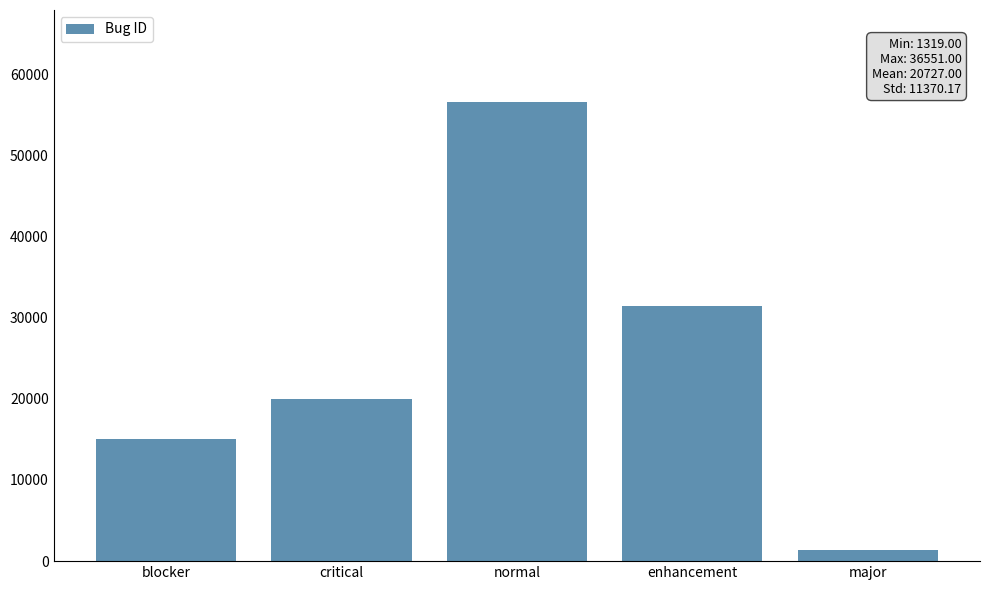

Reading left to right, what are all the values shown in this chart?

blocker=15014	critical=19997	normal=56583	enhancement=31449	major=1319